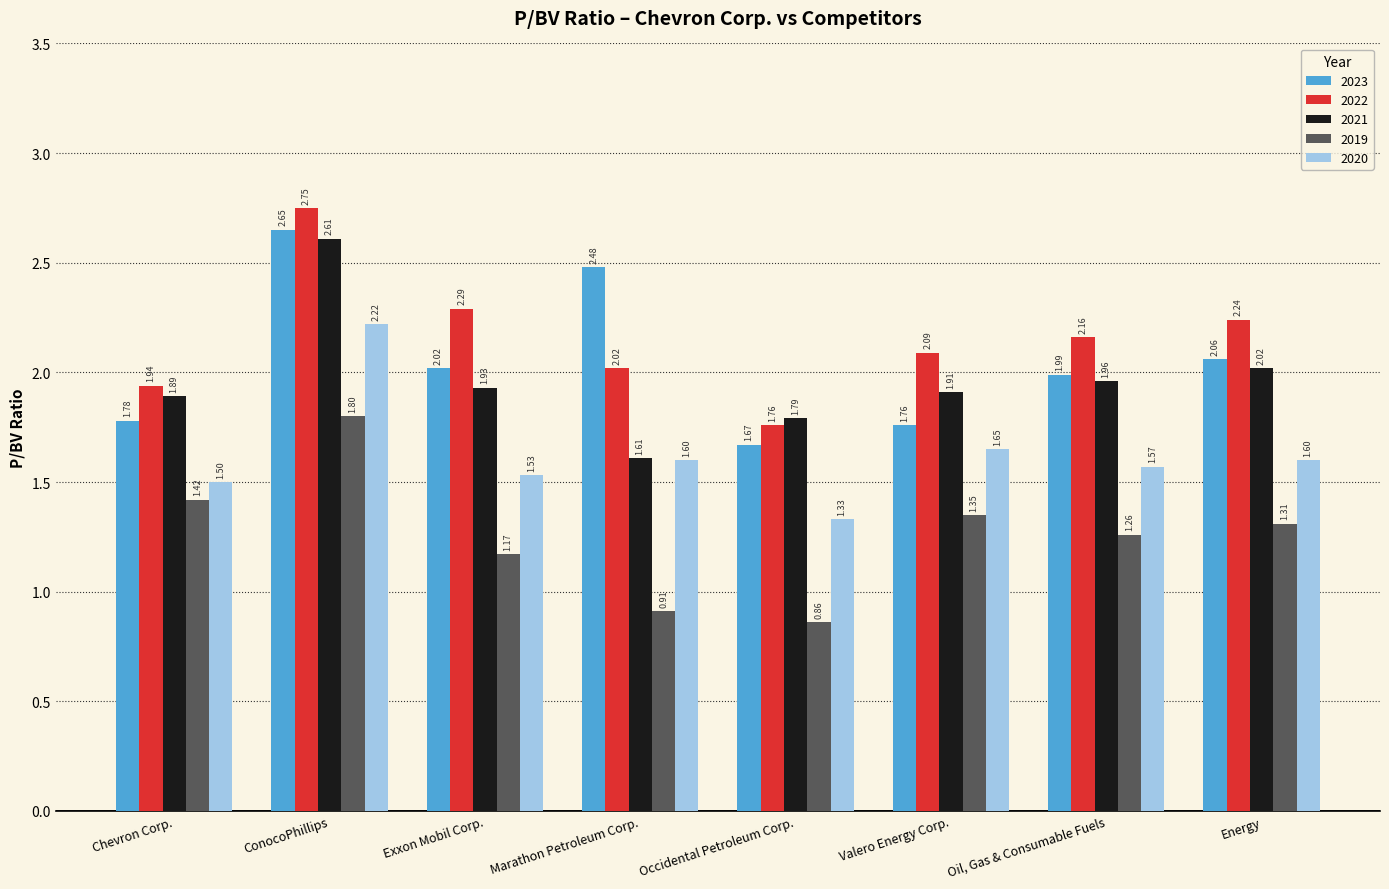

What is the difference between the maximum and second lowest values in the 2021 series?

0.8